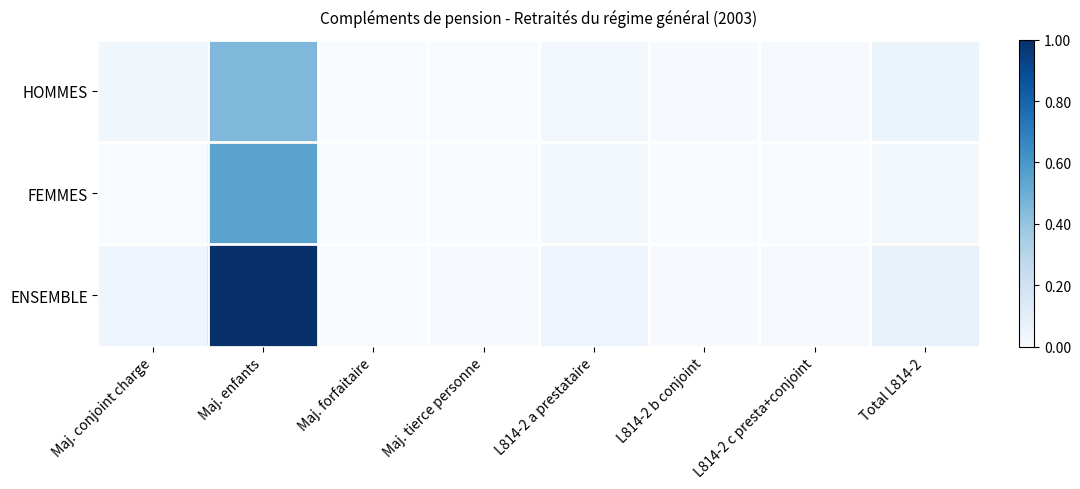

Which series has the largest range (max minus min)?

ENSEMBLE